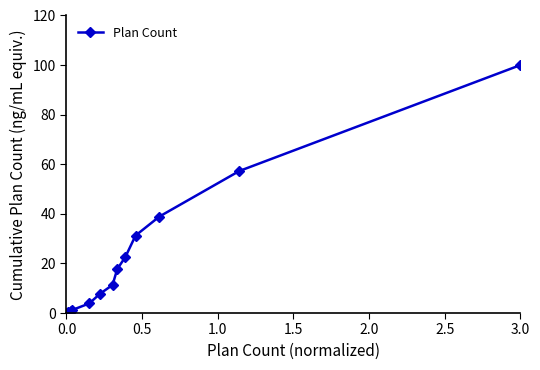

What is the maximum value shown in the chart?

100.0